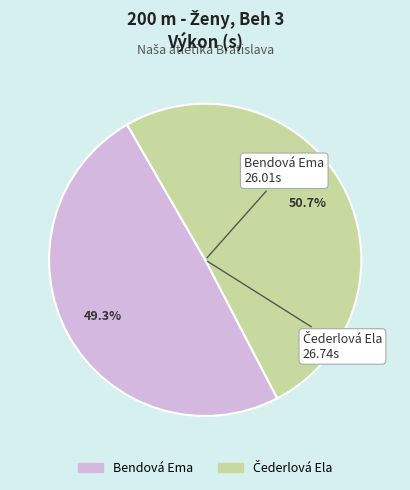

Is there any slice that represents more than half of the pie?

Yes